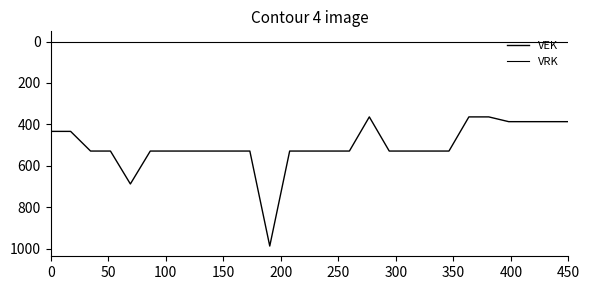

Is this an area chart (filled region under the line)?

No